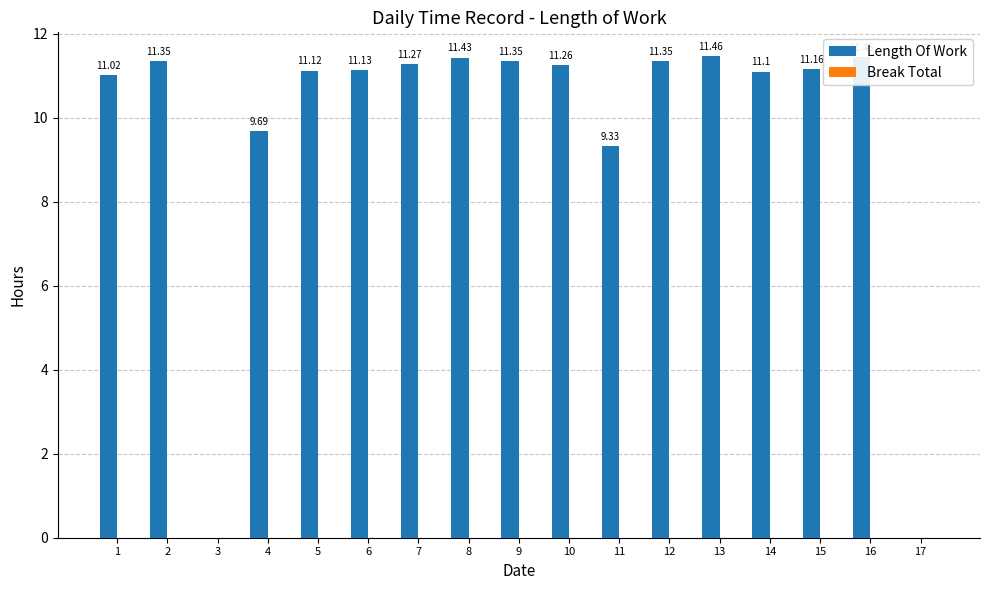

How many categories are shown in the chart?

17